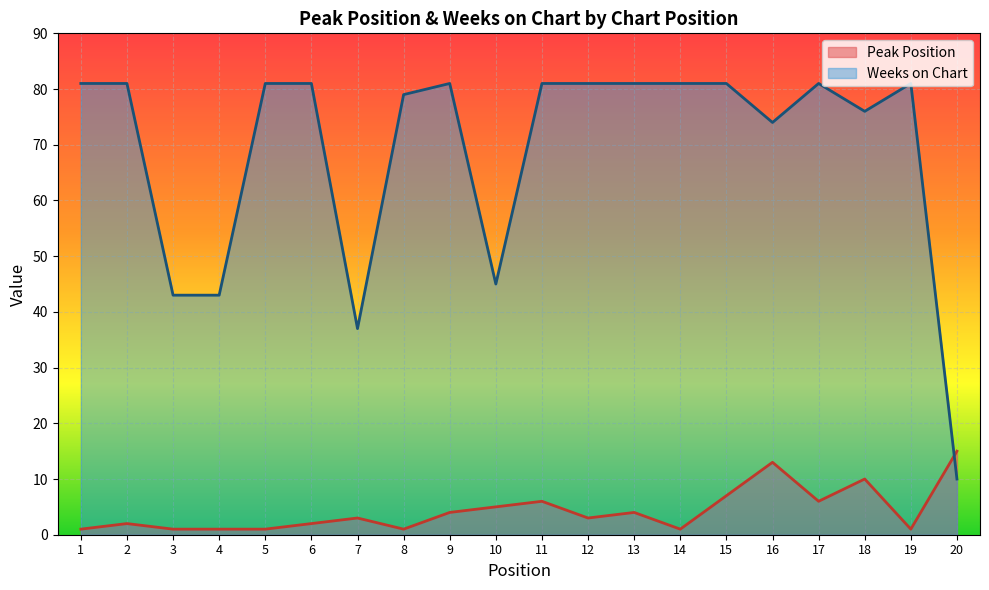

Reading left to right, extract all data points from this chart.

Peak Position: 1=1	2=2	3=1	4=1	5=1	6=2	7=3	8=1	9=4	10=5	11=6	12=3	13=4	14=1	15=7	16=13	17=6	18=10	19=1	20=15
Weeks on Chart: 1=81	2=81	3=43	4=43	5=81	6=81	7=37	8=79	9=81	10=45	11=81	12=81	13=81	14=81	15=81	16=74	17=81	18=76	19=81	20=10